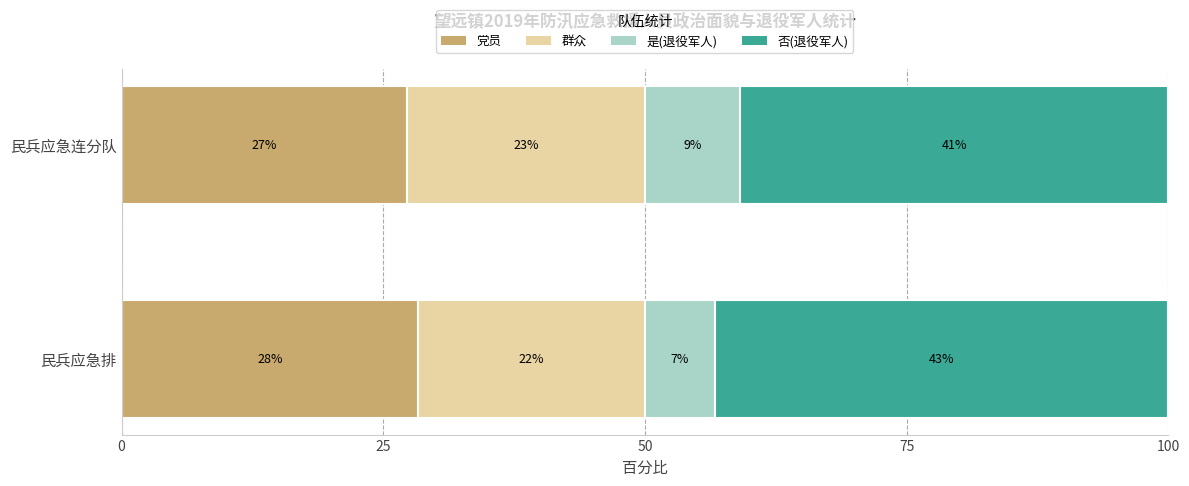

What are all the series names shown in the legend?

党员, 群众, 是(退役军人), 否(退役军人)